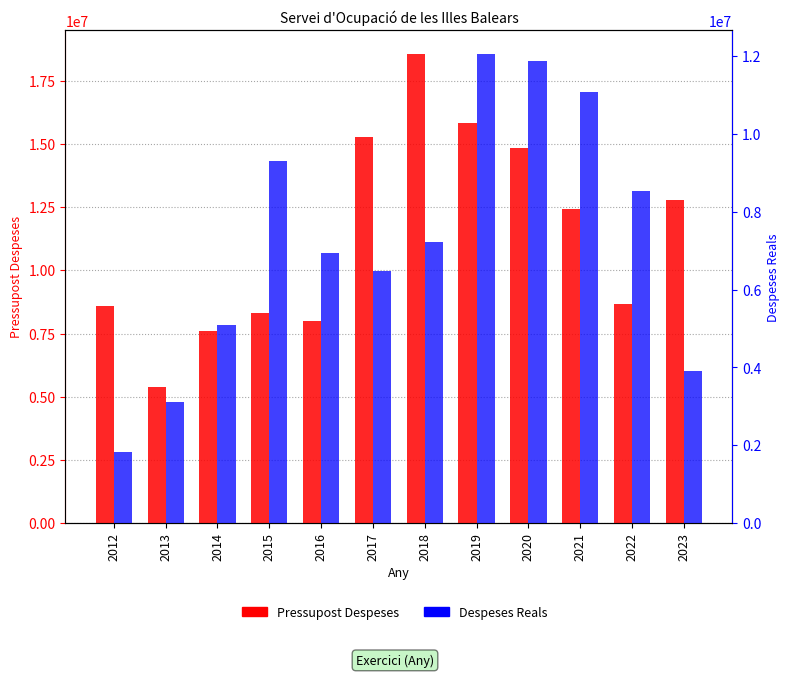

What is the difference between the Despeses Reals values at 2018 and 2012?

5378240.2